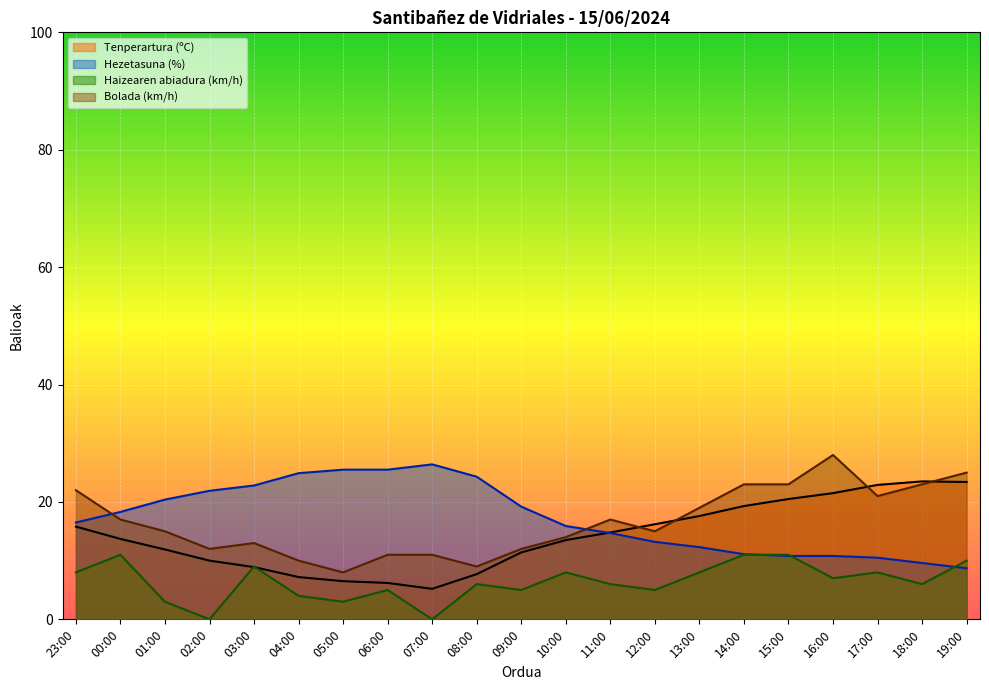

How many data points in Hezetasuna (%) are above 16?

11